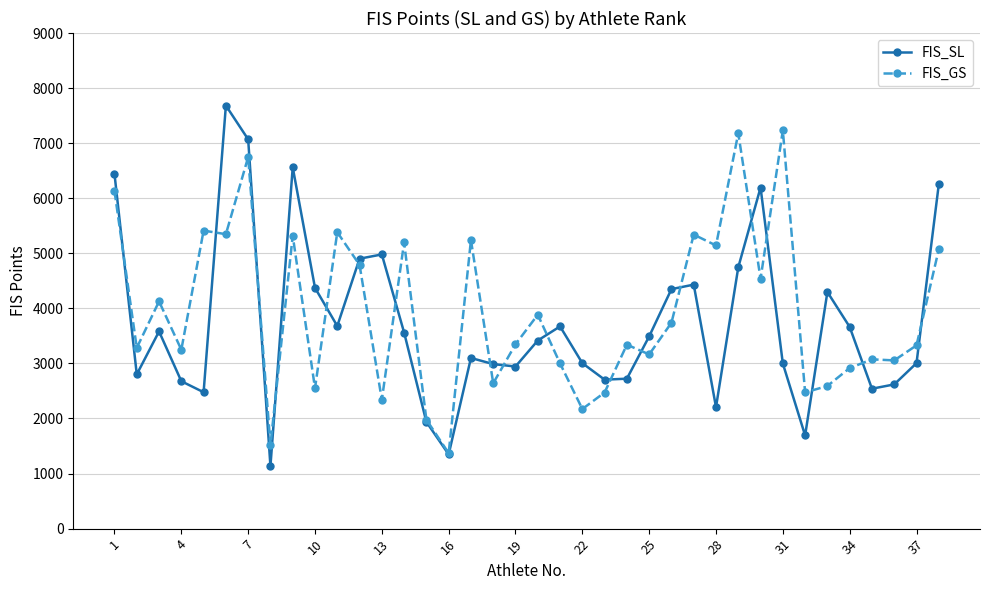

How many lines are shown in the chart?

2